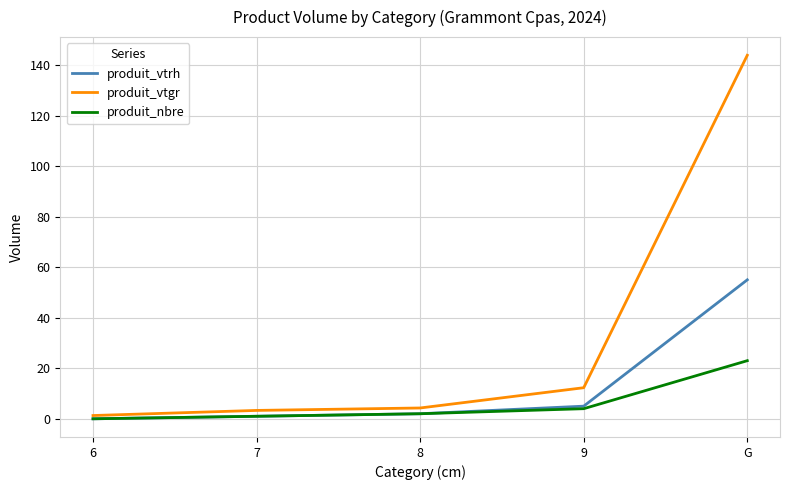

What is the difference between the maximum and minimum values in the produit_vtrh series?

55.0